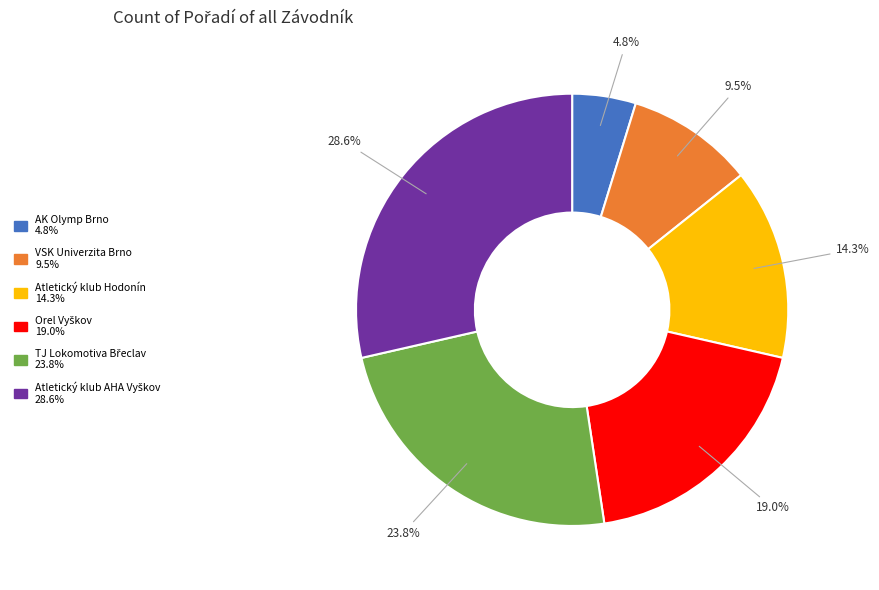

Which category has the smallest portion of the pie?

AK Olymp Brno